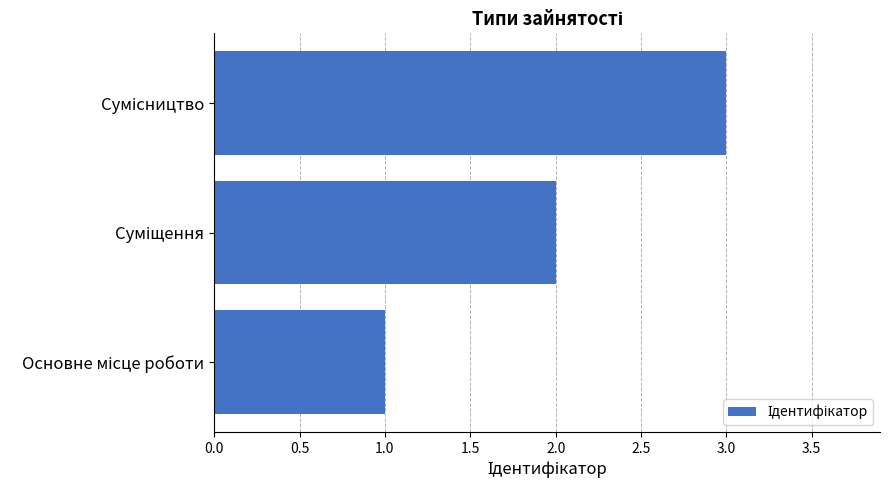

What is the greatest value displayed?

3